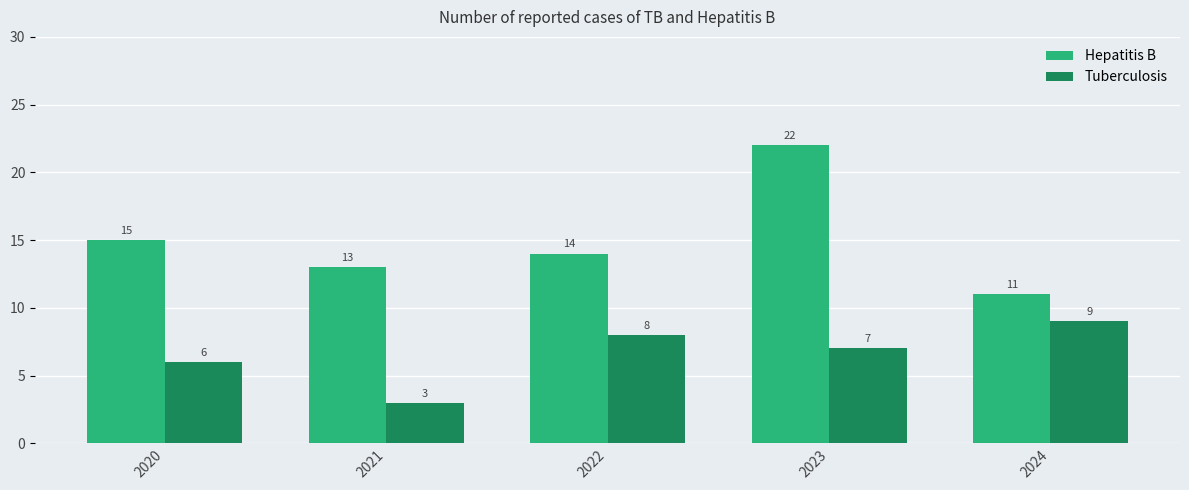

Between 2021 and 2024, which series saw the biggest shift?

Tuberculosis